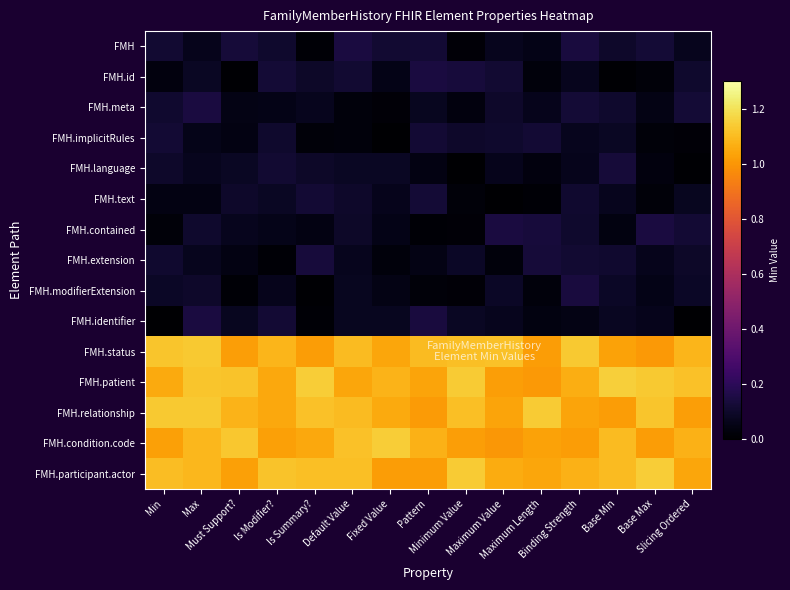

Which has a higher value, Is Modifier? or Maximum Value?

Is Modifier?